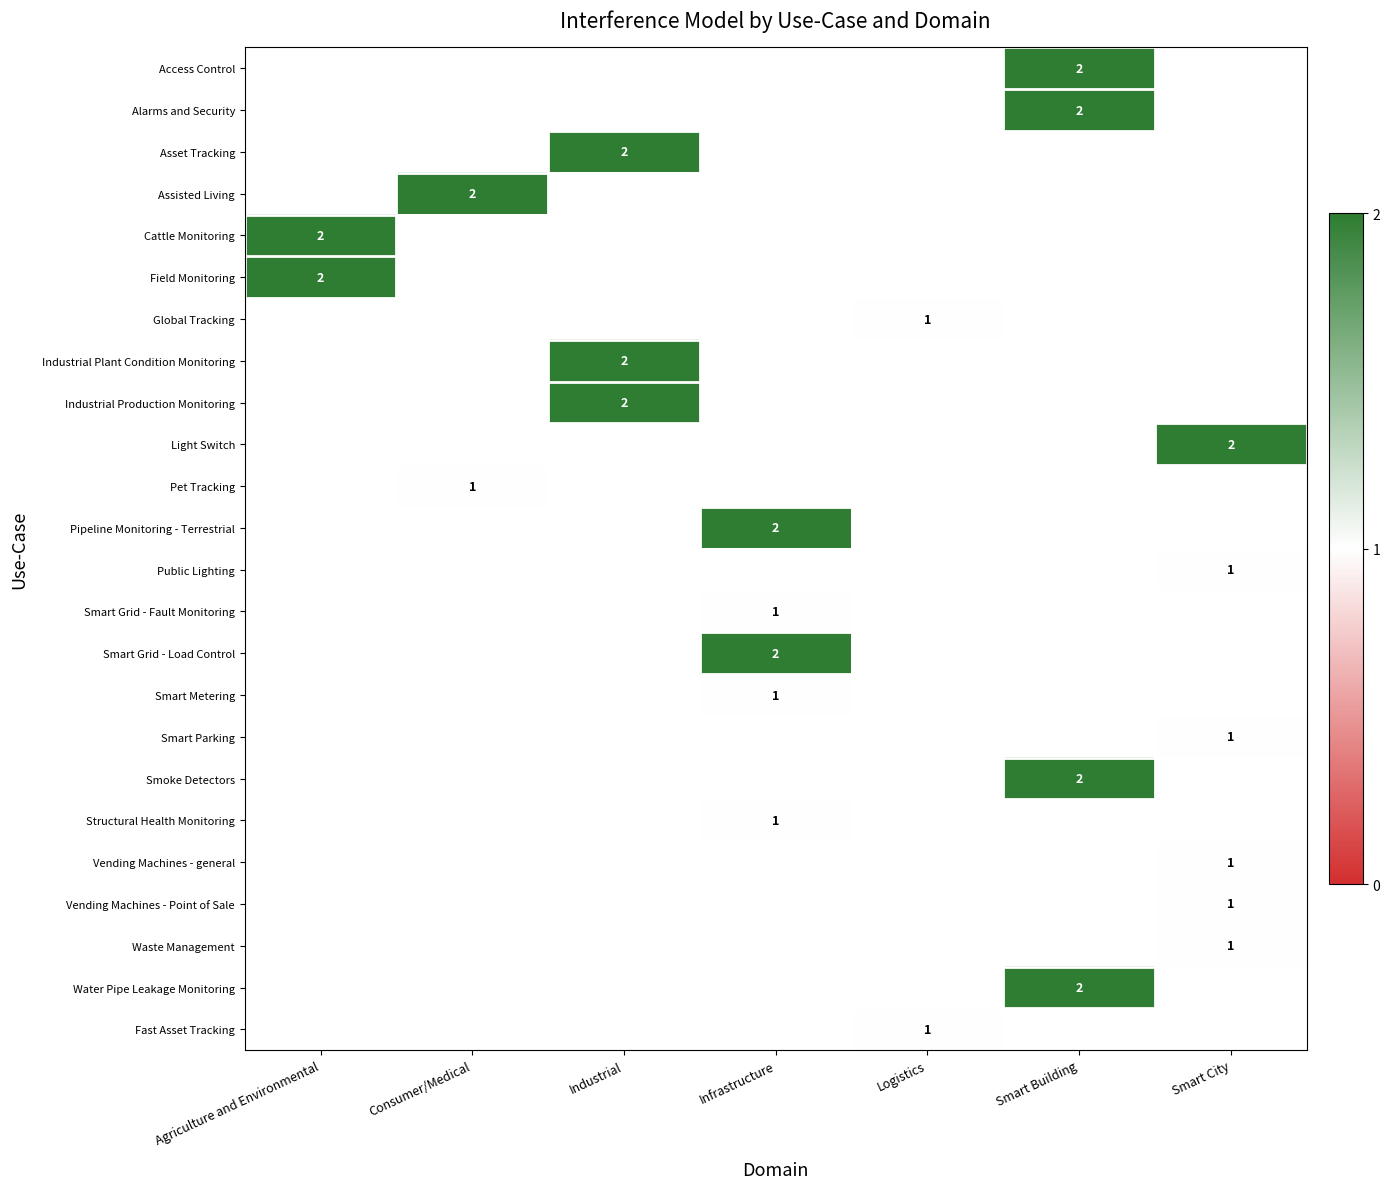

Is it true that Smart Grid - Fault Monitoring equals 1 at Infrastructure?

True